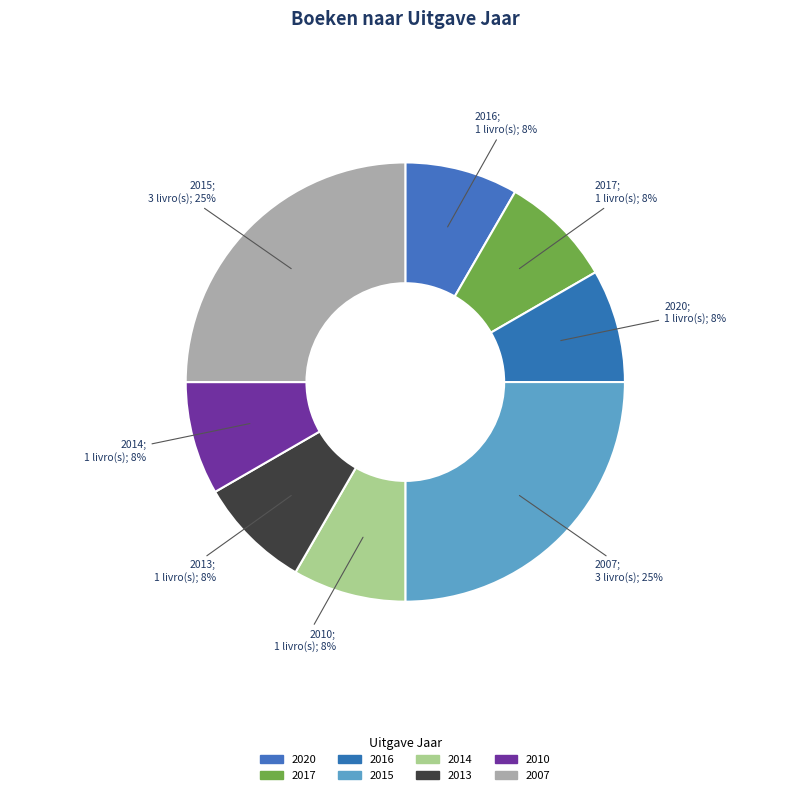

How many segments does this pie chart have?

8